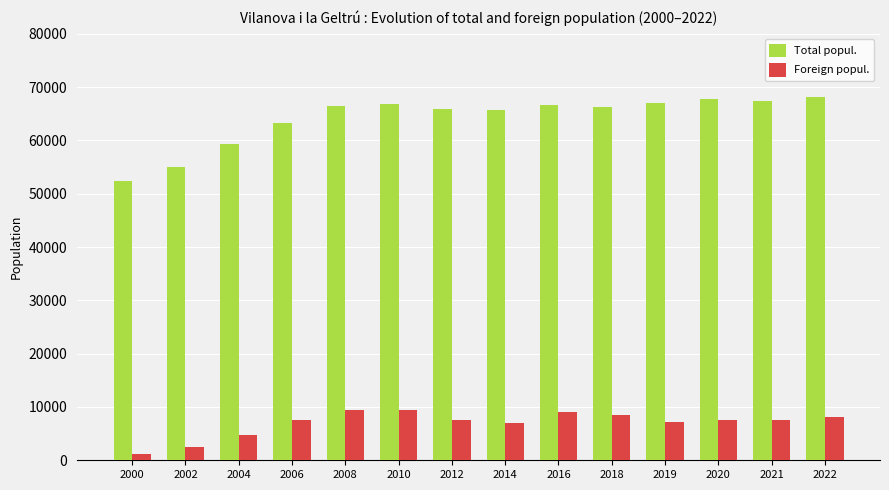

List the series in order of their overall mean, lowest first.

Foreign popul., Total popul.